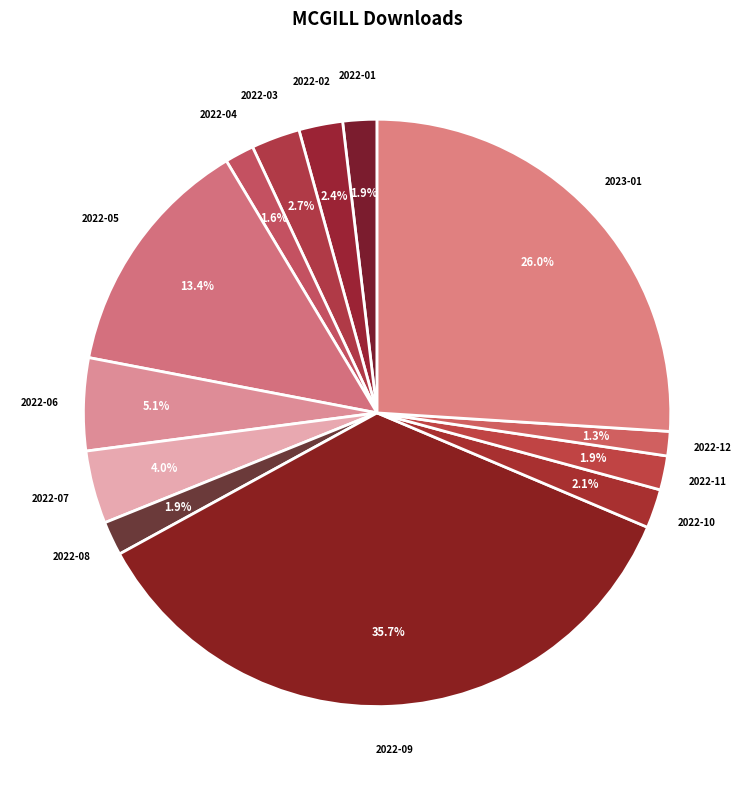

Rank the categories by value from highest to lowest.

2022-09, 2023-01, 2022-05, 2022-06, 2022-07, 2022-03, 2022-02, 2022-10, 2022-01, 2022-08, 2022-11, 2022-04, 2022-12